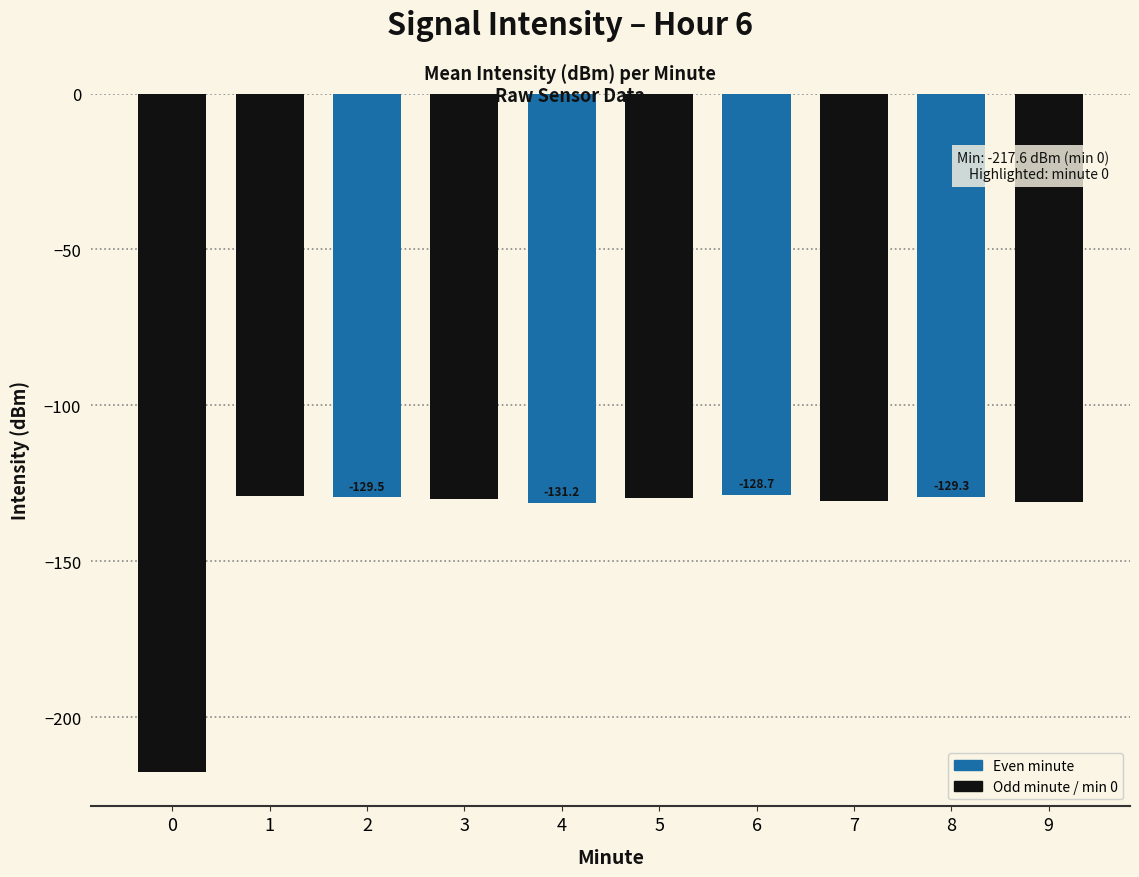

What is the value of the 4th bar from the left?

-130.1